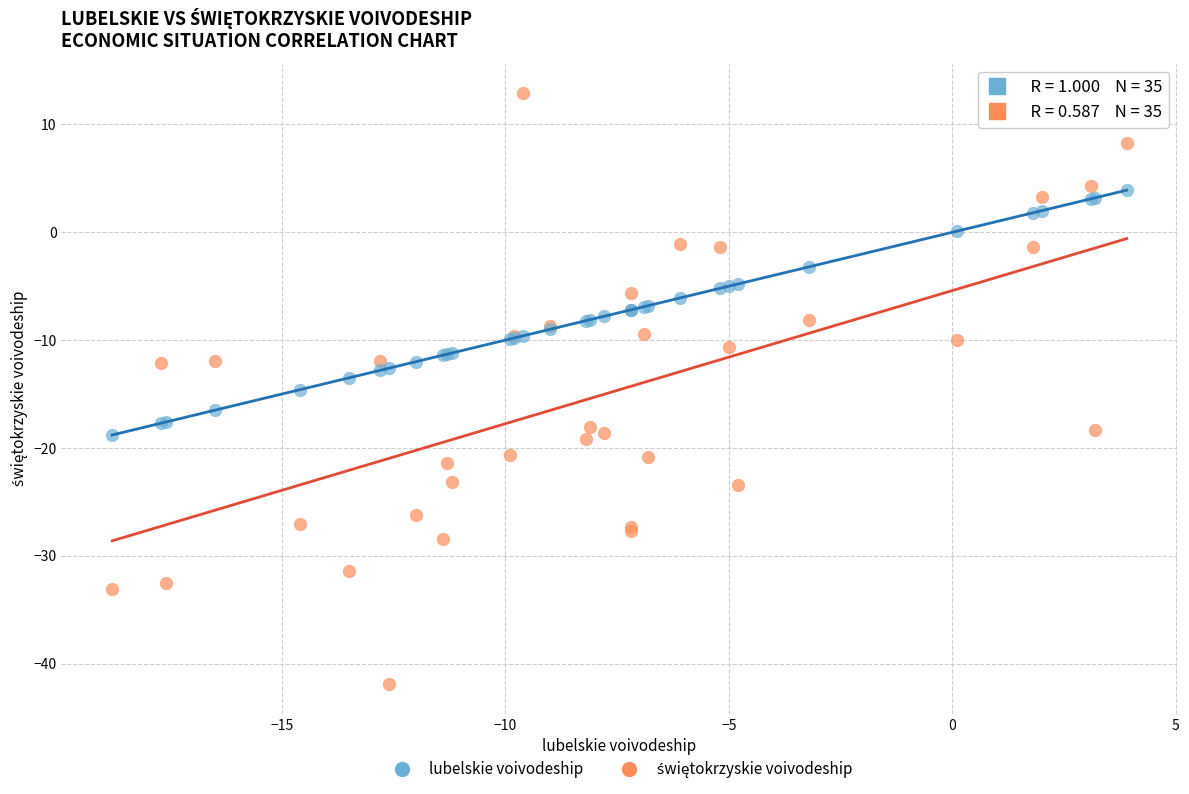

What is the X range (max minus min) for the scatter plot?

22.7